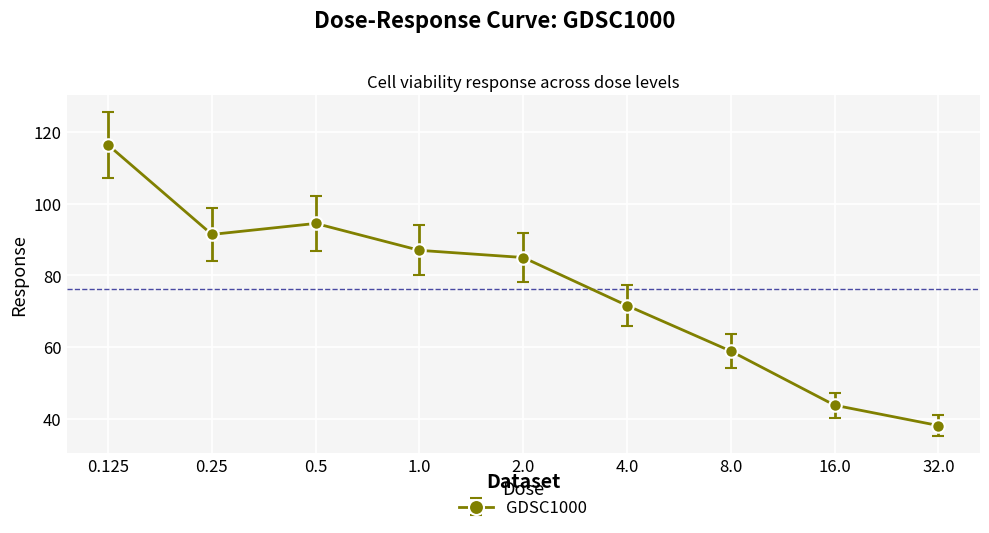

Does the chart have visible grid lines?

Yes